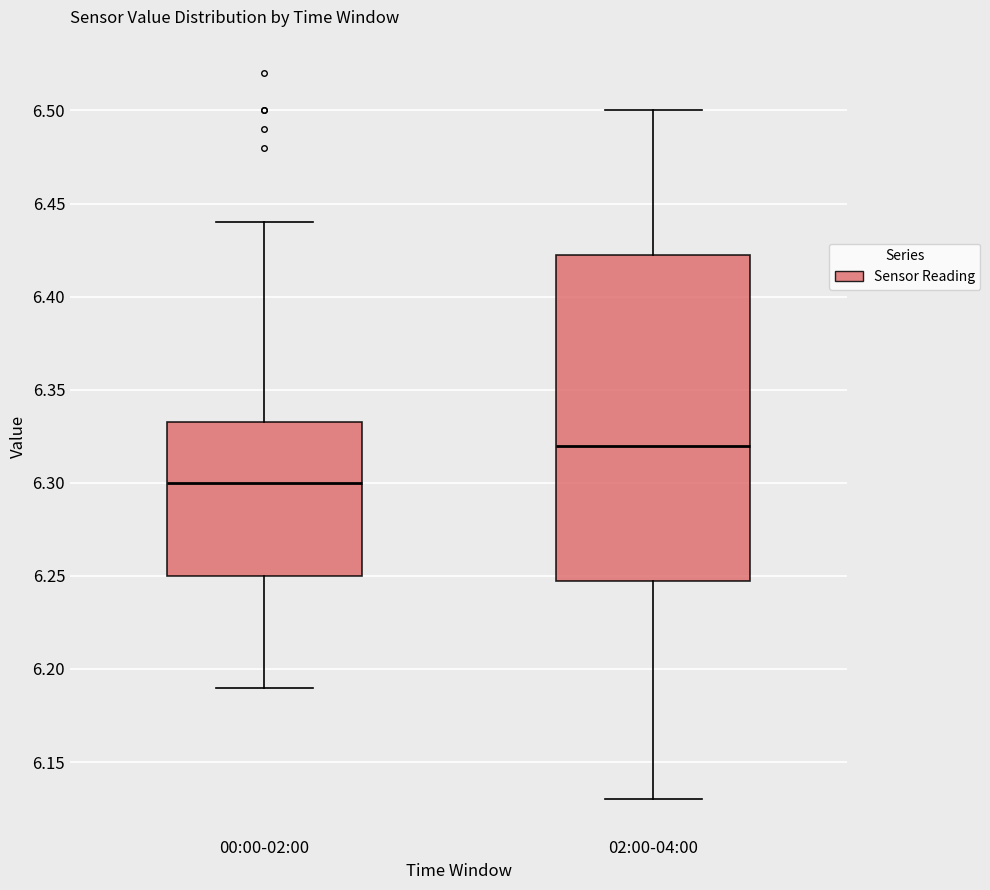

Reading left to right, read every box against the y-axis: the position of its median line, the range the box covers, and the ends of its whiskers. The values are not printed on the chart, so give them approximately, as read against the axis.

00:00-02:00: median 6.300, box 6.250 to 6.335, whiskers 6.190 to 6.440
02:00-04:00: median 6.320, box 6.250 to 6.425, whiskers 6.130 to 6.500